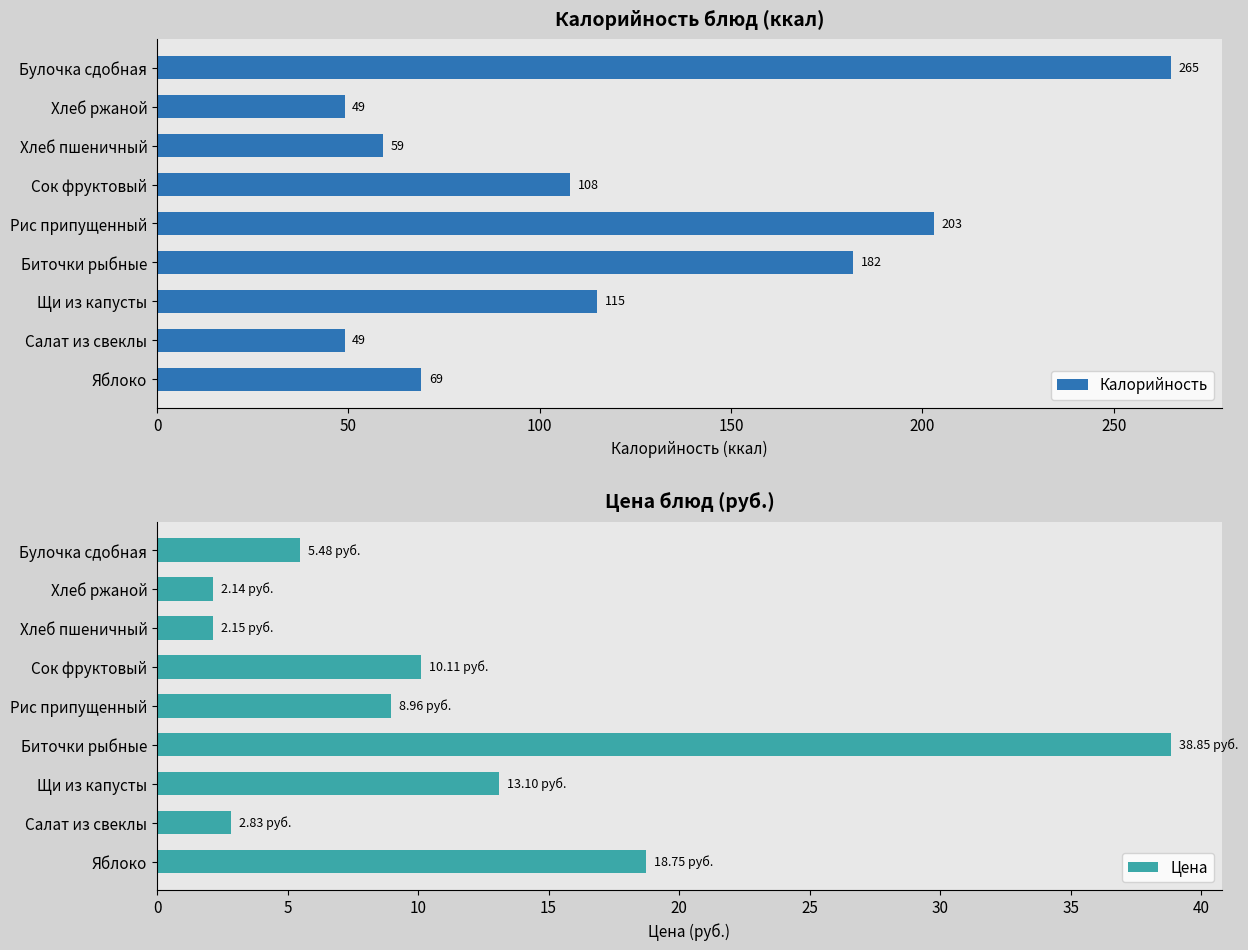

List the series in order of their overall mean, highest first.

Калорийность, Цена